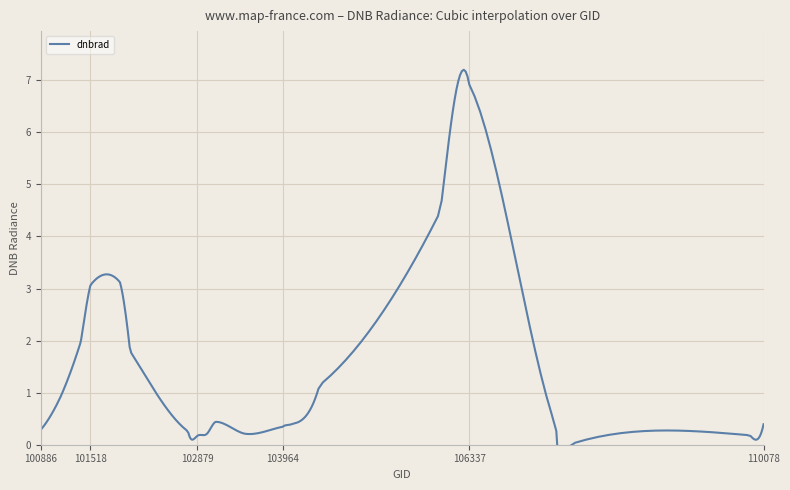

Reading right to left, extract all data points from this chart.

110078=0.4	109905=0.2	107613=0.0	107440=0.3	106337=6.9	105968=4.5	104431=1.1	104079=0.4	103964=0.3	103484=0.2	103119=0.4	102999=0.2	102879=0.2	102759=0.3	102022=1.8	101893=3.1	101518=3.1	101395=2.0	101147=1.0	100886=0.3